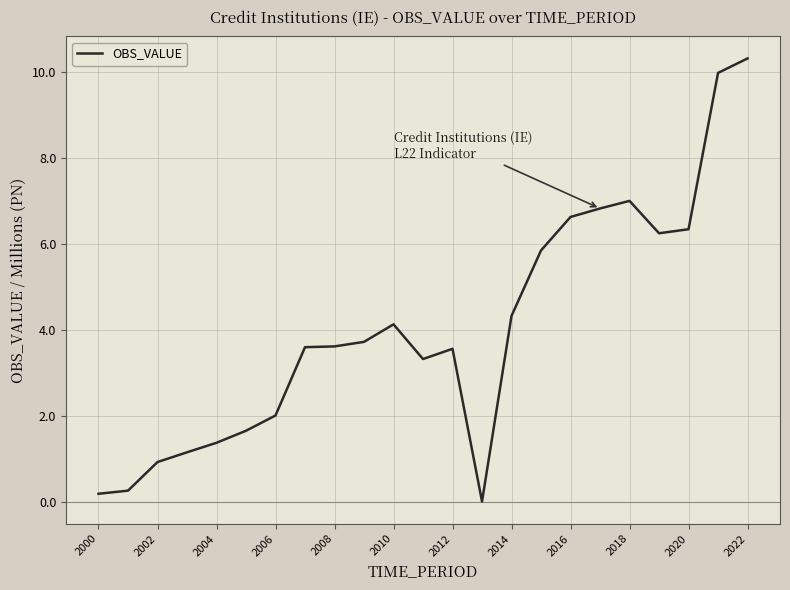

What is the greatest value displayed?

10.3